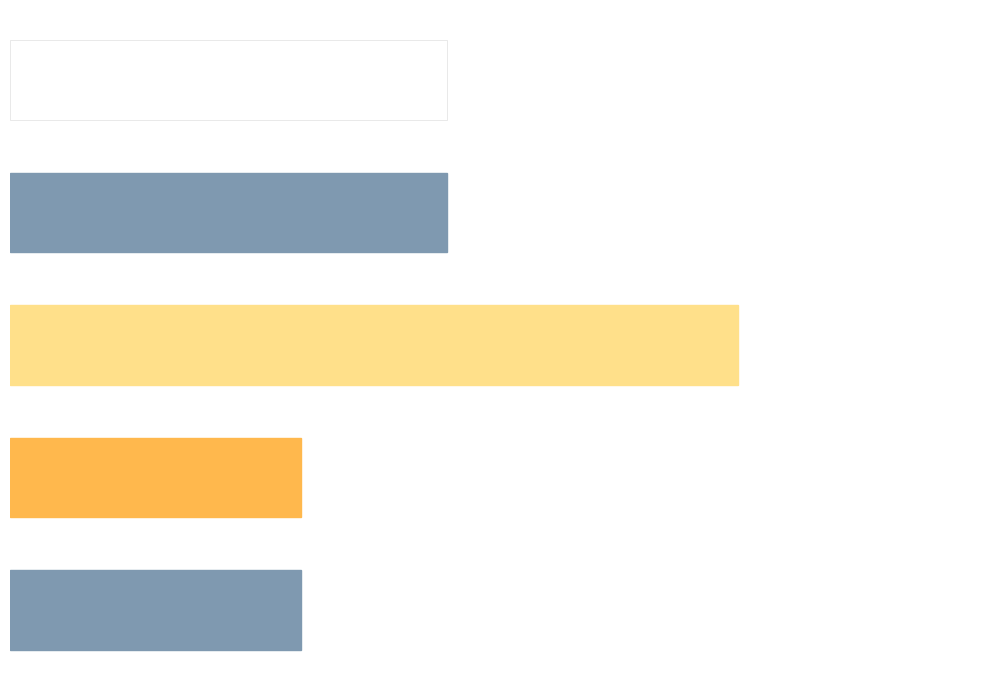

How many bars are there in total?

5